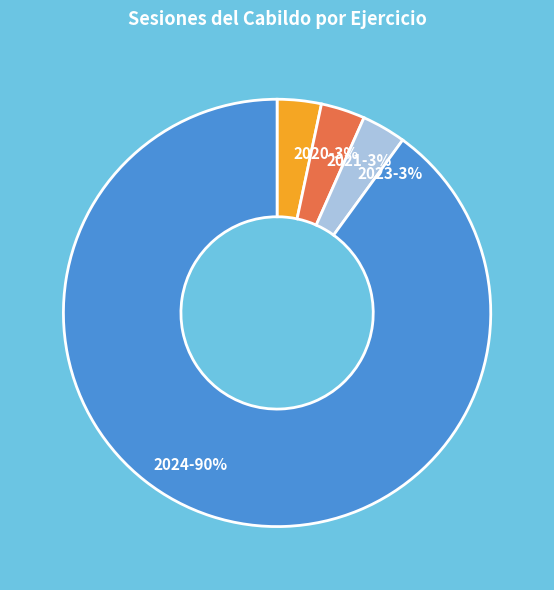

Does any single category account for the majority?

Yes